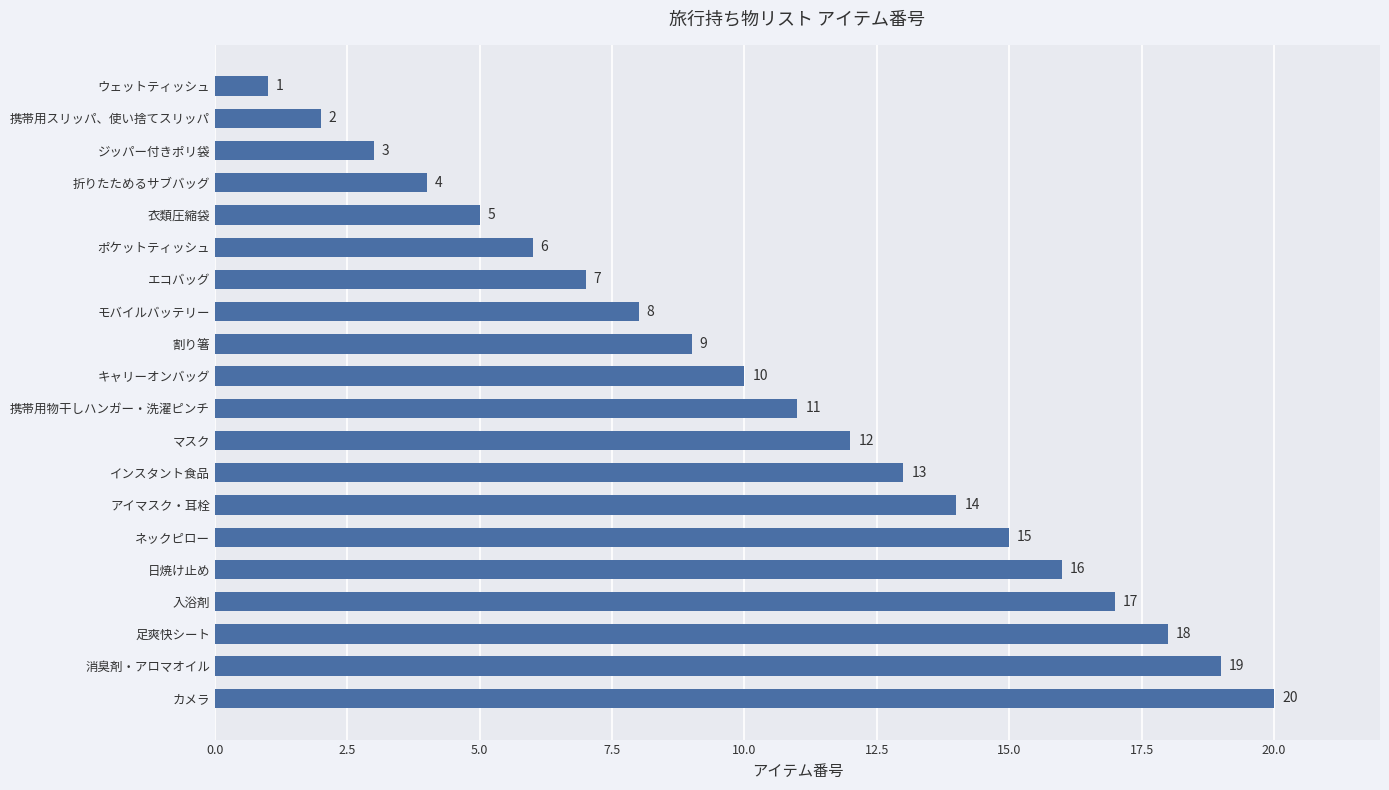

What is the minimum value shown in the chart?

1